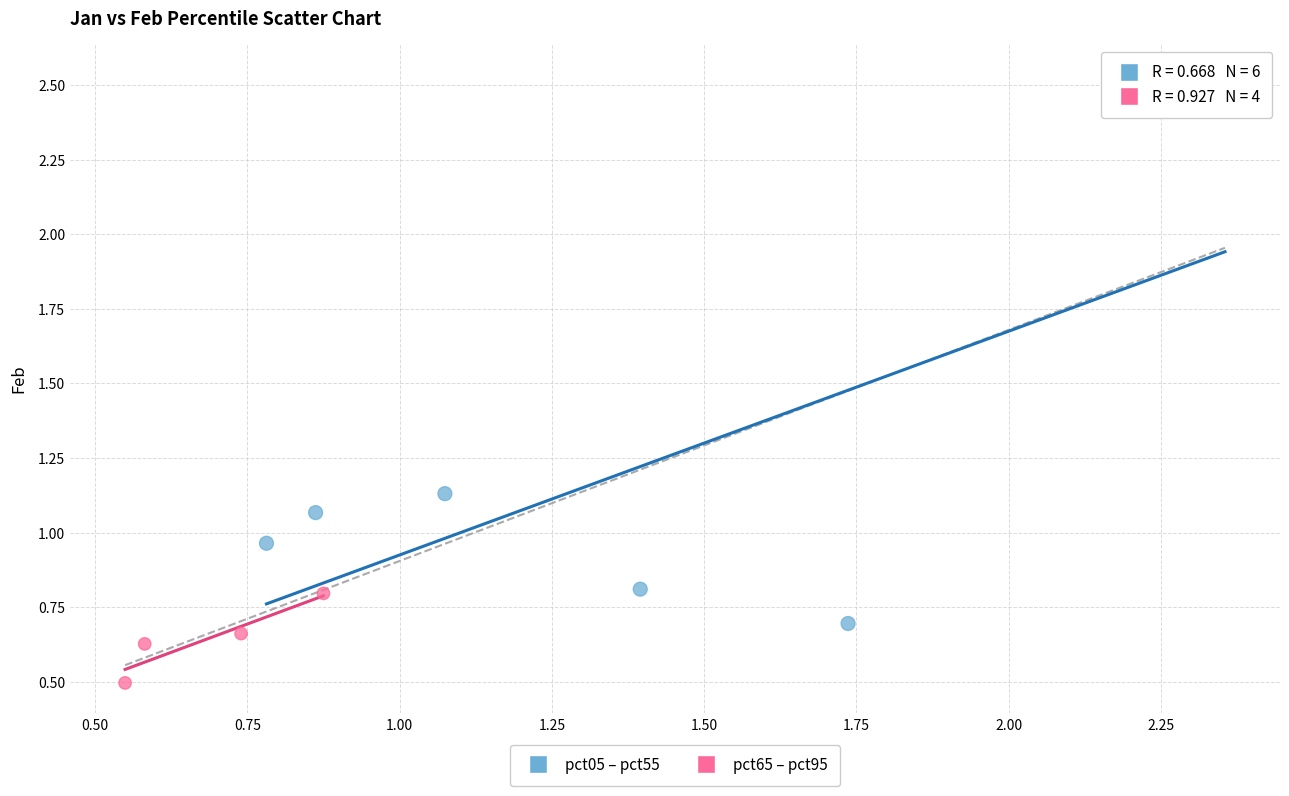

Which series contains the lowest Y value?

pct65 – pct95